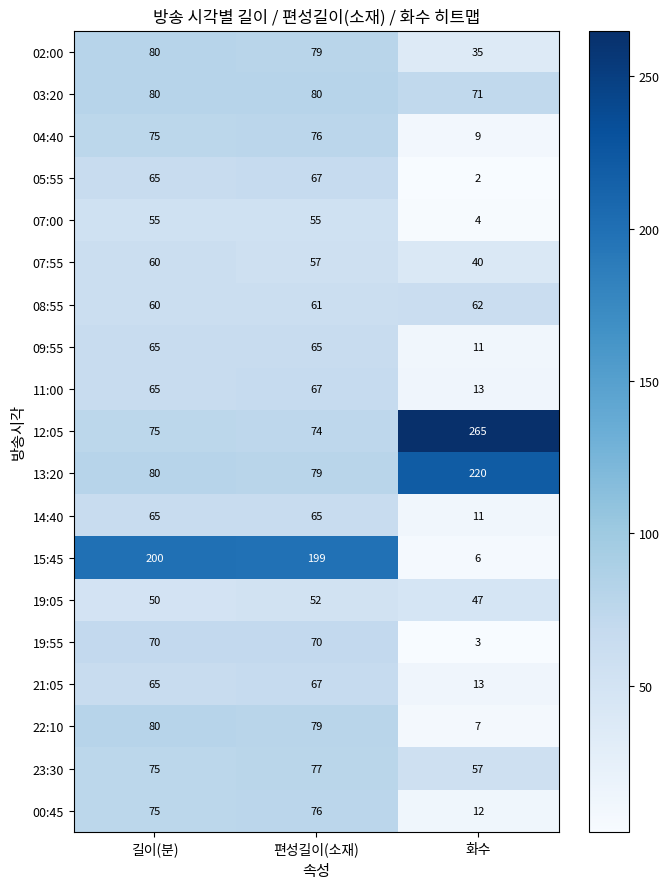

At how many categories does at least one series exceed 26?

3